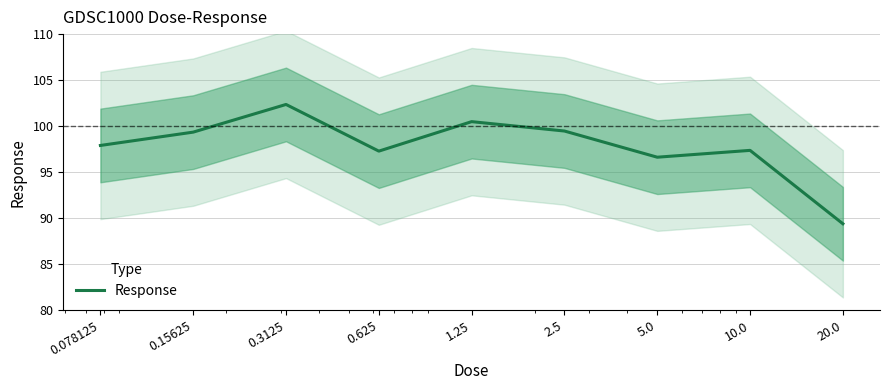

True or false: the data shows 54.0 at 20.0.

False